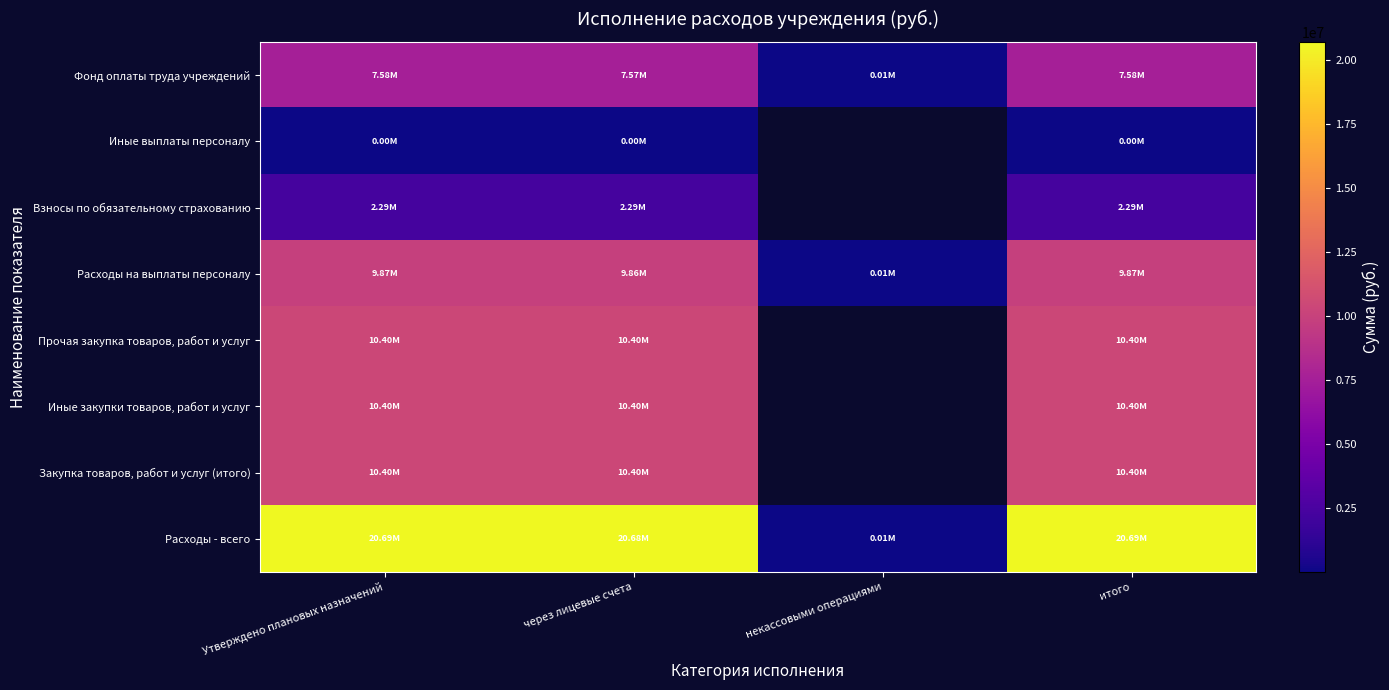

Reading right to left, list all the values displayed in this chart.

Фонд оплаты труда учреждений: итого=7579223.1	некассовыми операциями=9806.4	через лицевые счета=7569416.7	Утверждено плановых назначений=7579223.1
Иные выплаты персоналу: итого=2100.0	некассовыми операциями=0.0	через лицевые счета=2100.0	Утверждено плановых назначений=2100.0
Взносы по обязательному страхованию: итого=2288925.4	некассовыми операциями=0.0	через лицевые счета=2288925.4	Утверждено плановых назначений=2288925.4
Расходы на выплаты персоналу: итого=9870248.5	некассовыми операциями=9806.4	через лицевые счета=9860442.1	Утверждено плановых назначений=9870248.5
Прочая закупка товаров, работ и услуг: итого=10404854.7	некассовыми операциями=0.0	через лицевые счета=10404854.7	Утверждено плановых назначений=10404854.7
Иные закупки товаров, работ и услуг: итого=10404854.7	некассовыми операциями=0.0	через лицевые счета=10404854.7	Утверждено плановых назначений=10404854.7
Закупка товаров, работ и услуг (итого): итого=10404854.7	некассовыми операциями=0.0	через лицевые счета=10404854.7	Утверждено плановых назначений=10404854.7
Расходы - всего: итого=20686458.2	некассовыми операциями=9806.4	через лицевые счета=20676651.8	Утверждено плановых назначений=20686458.2